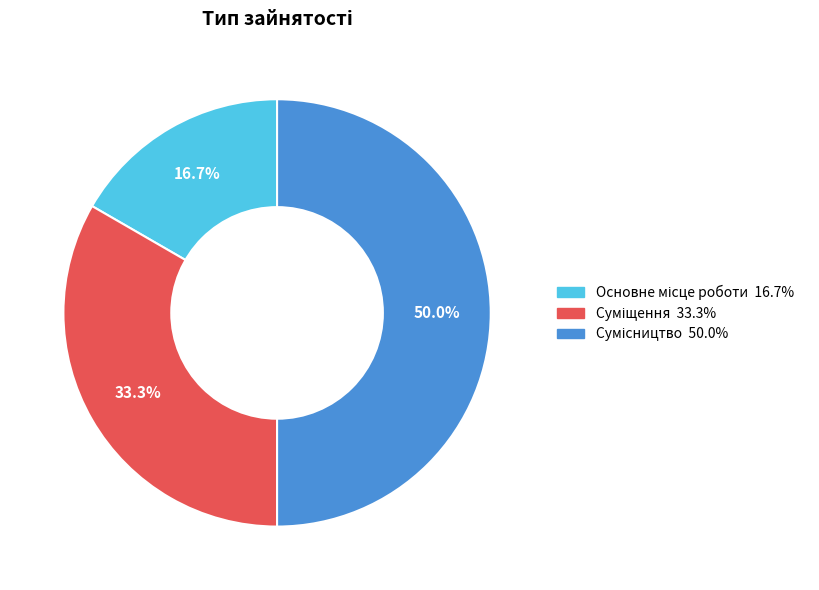

To the nearest percent, what is the average slice percentage?

33%